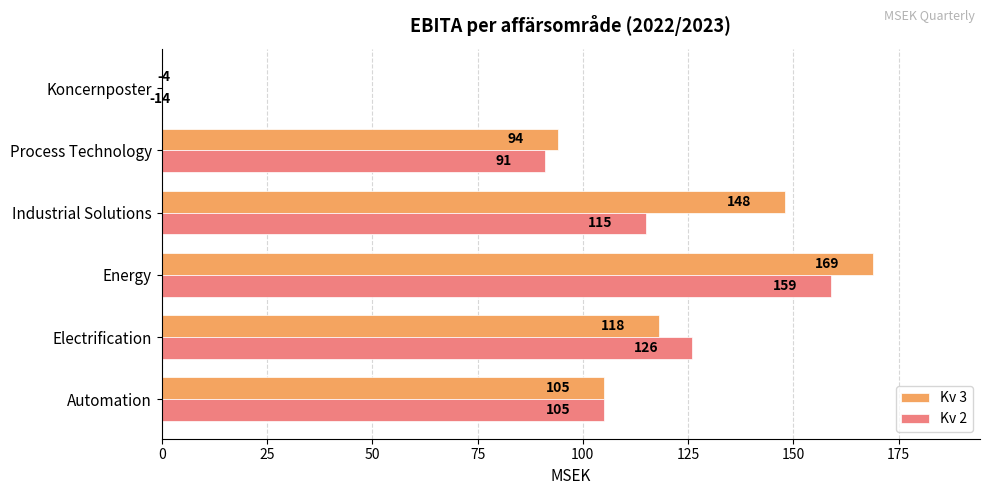

How many data points does each series have?

6